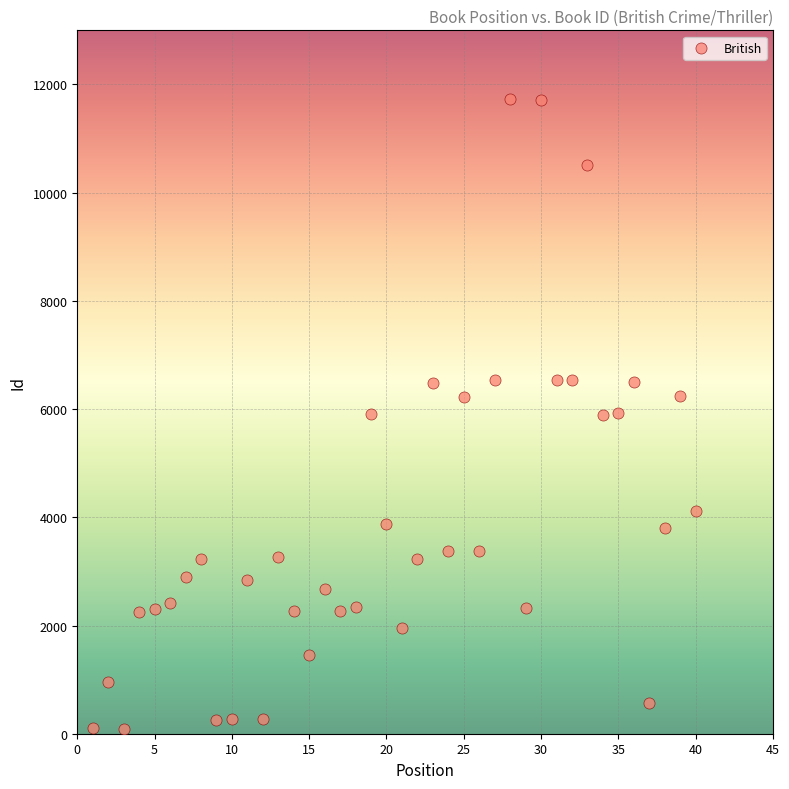

What is the range of X values (max minus min)?

39